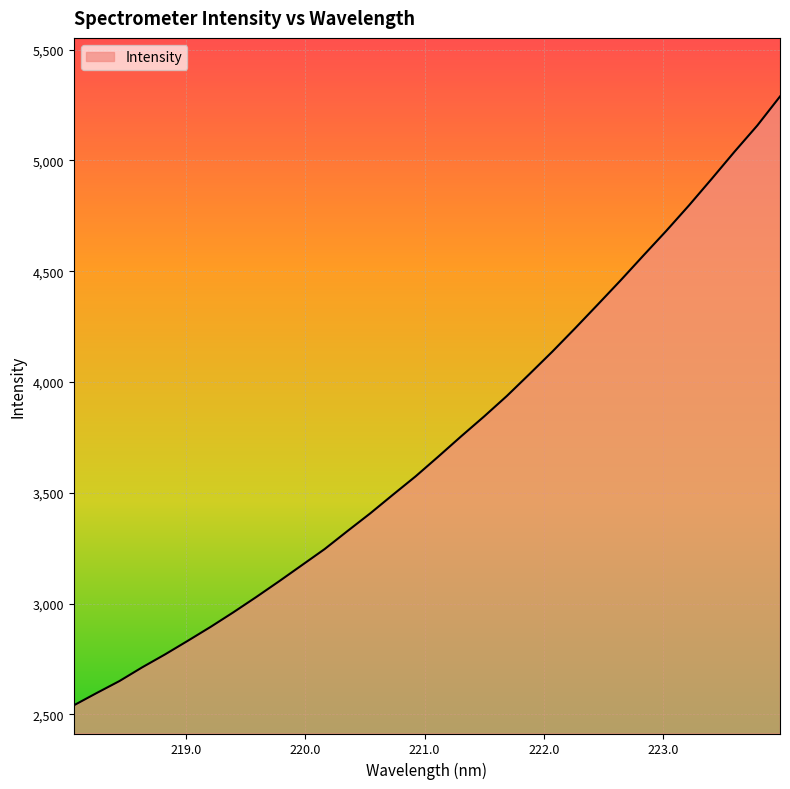

What is the greatest value displayed?

5288.8